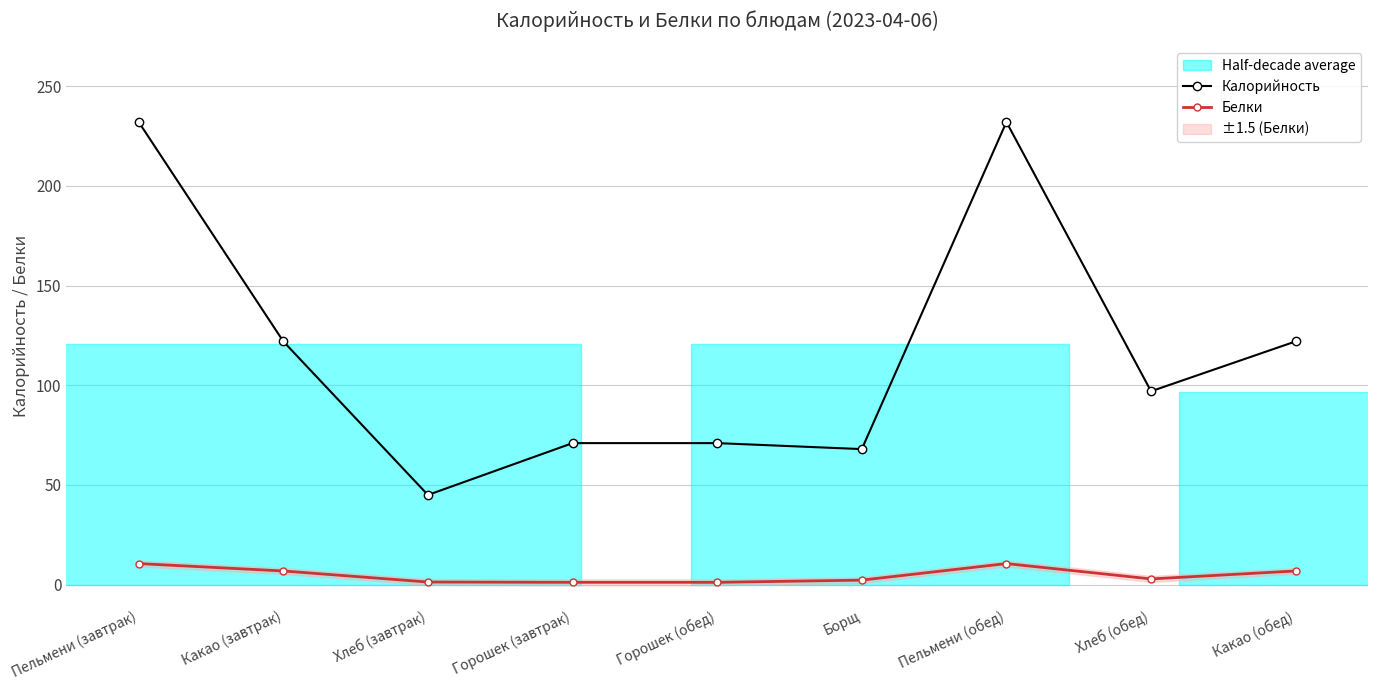

The Белки series shows 5.5 at Пельмени (завтрак). True or false?

False